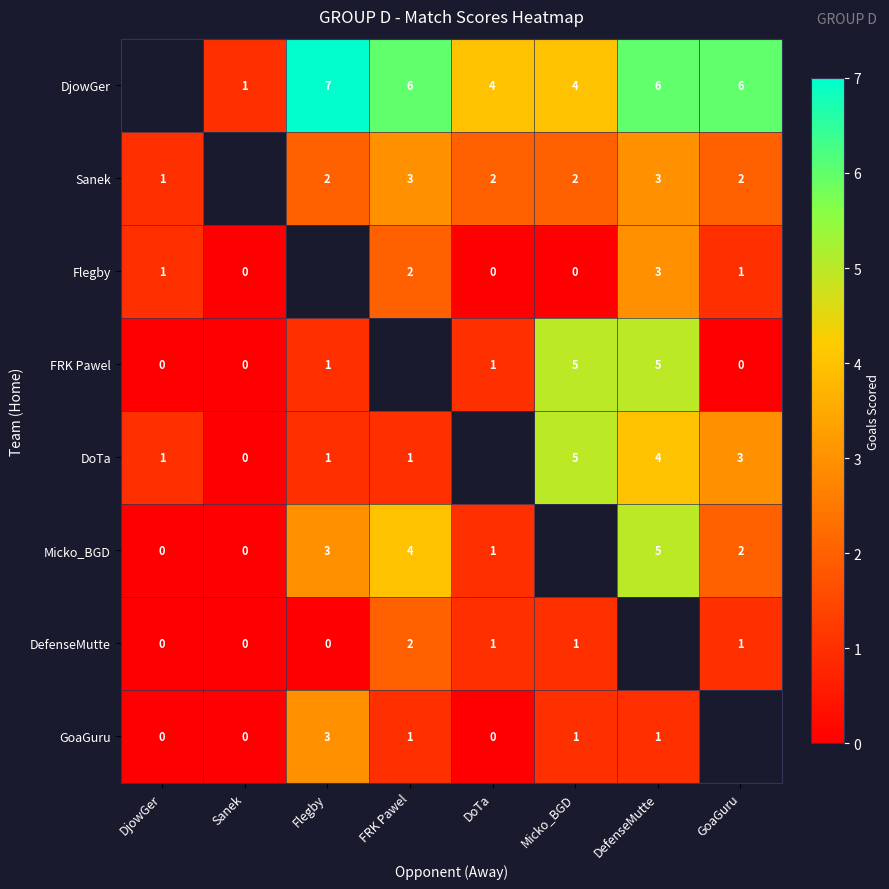

The value of Sanek at FRK Pawel is 4. True or false?

False